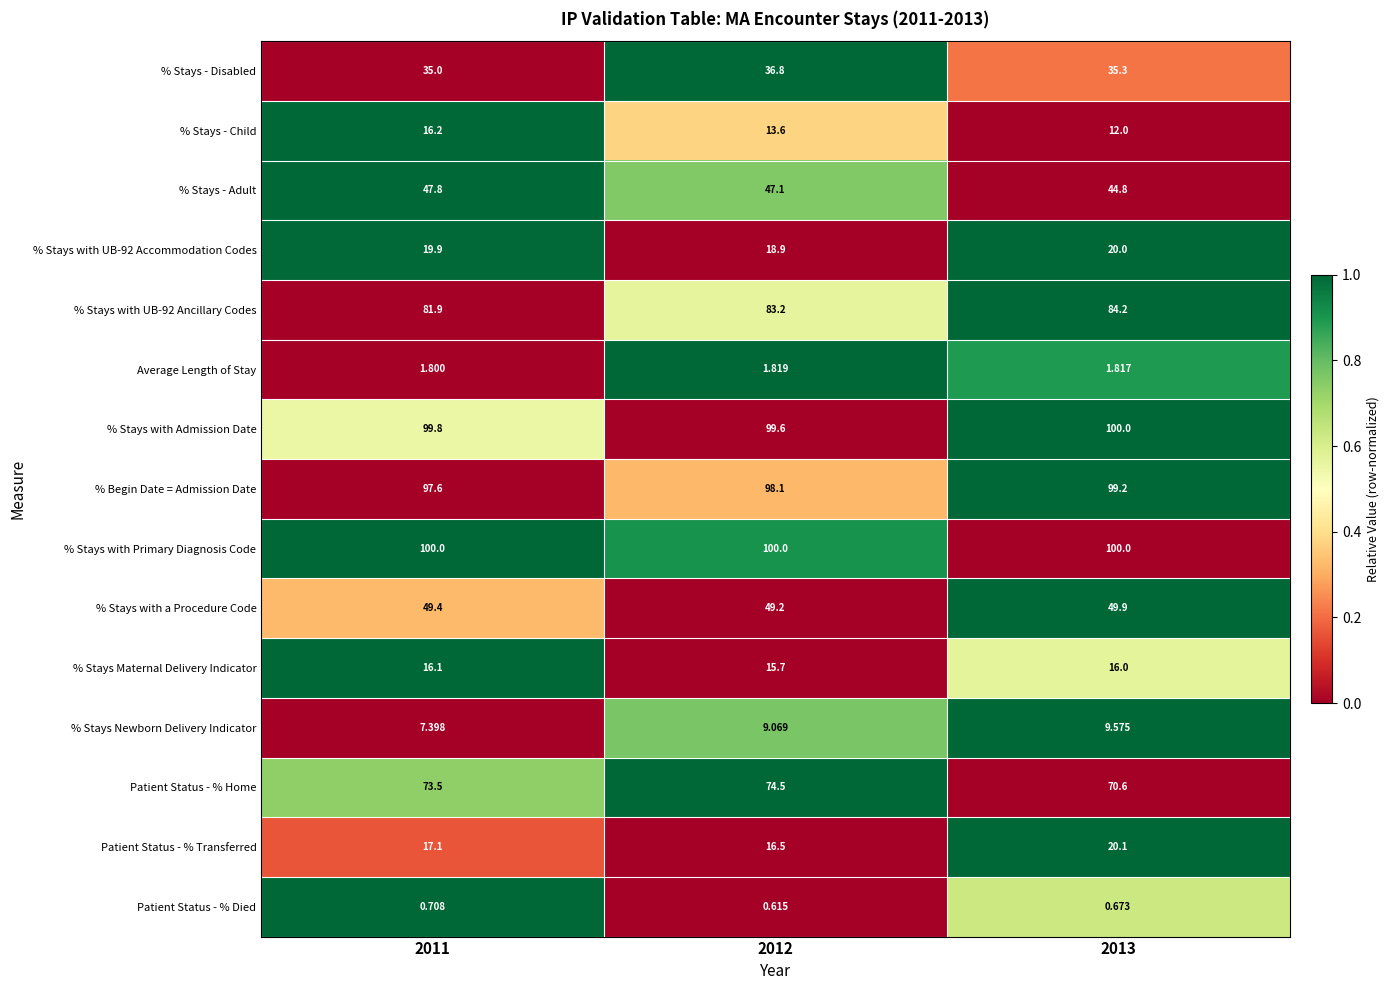

Which series has the largest total across all categories?

% Stays with Primary Diagnosis Code